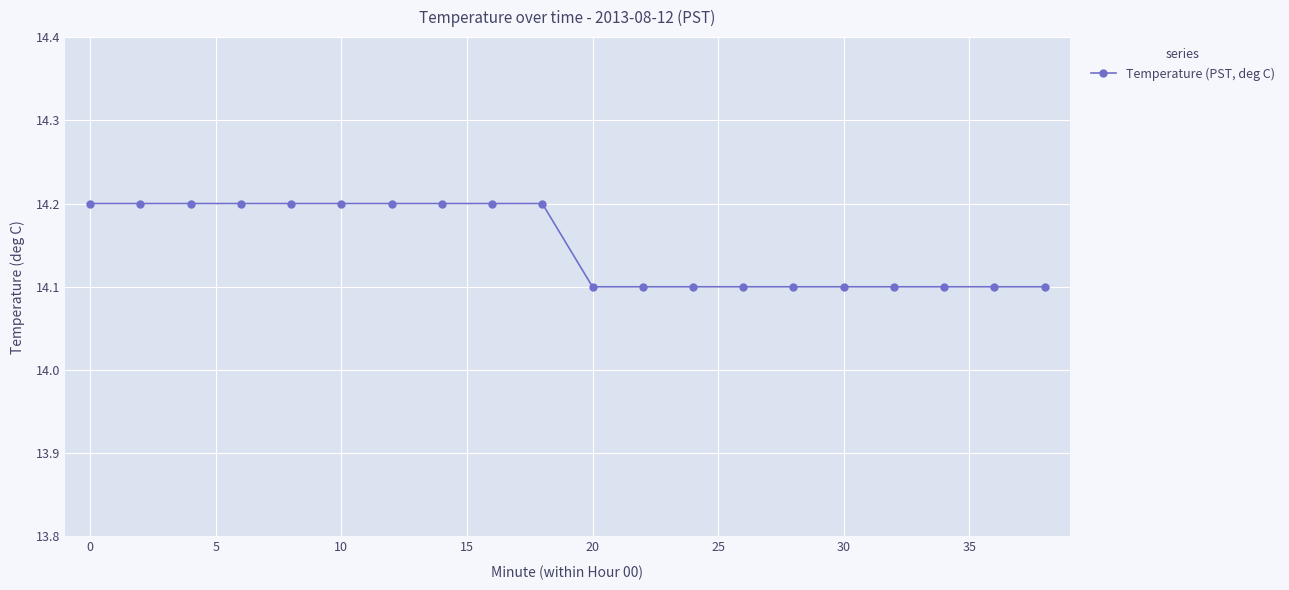

Count the values in the range 14 to 15.

20